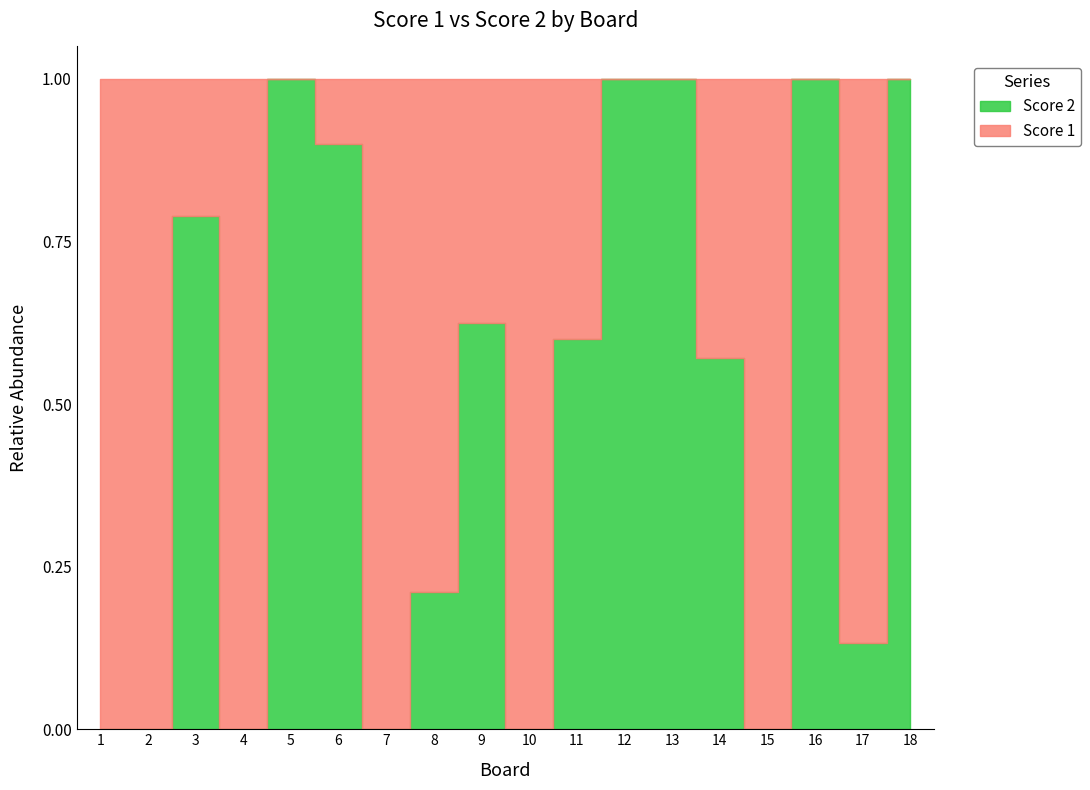

Where do Score 1 and Score 2 first cross each other?

2 and 3